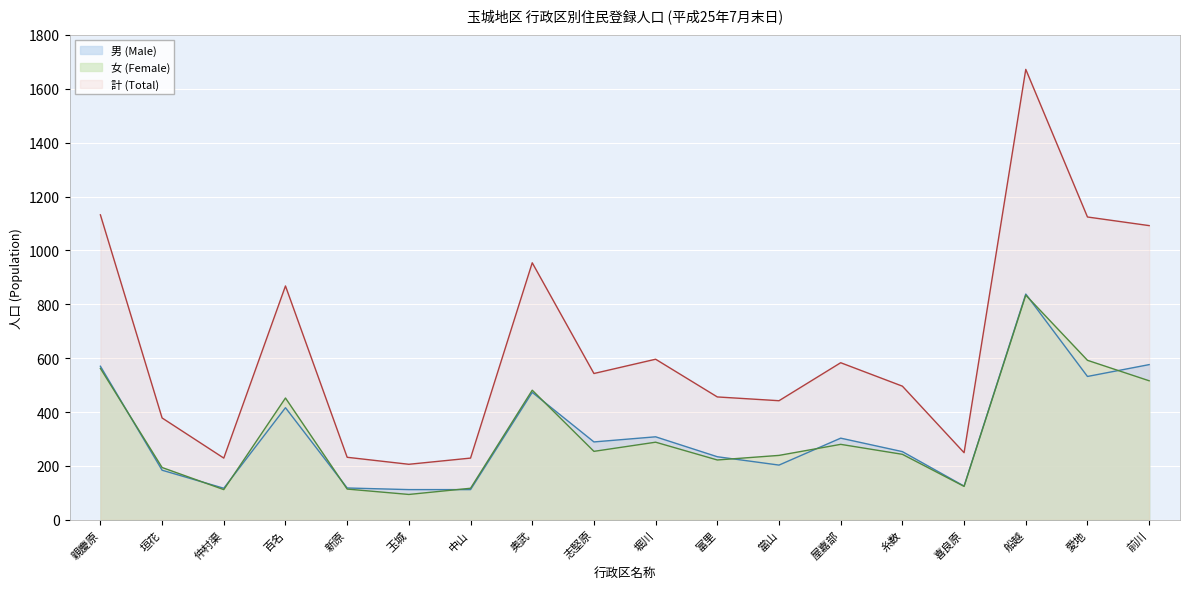

True or false: 計 (Total) and 男 (Male) intersect in this chart.

False